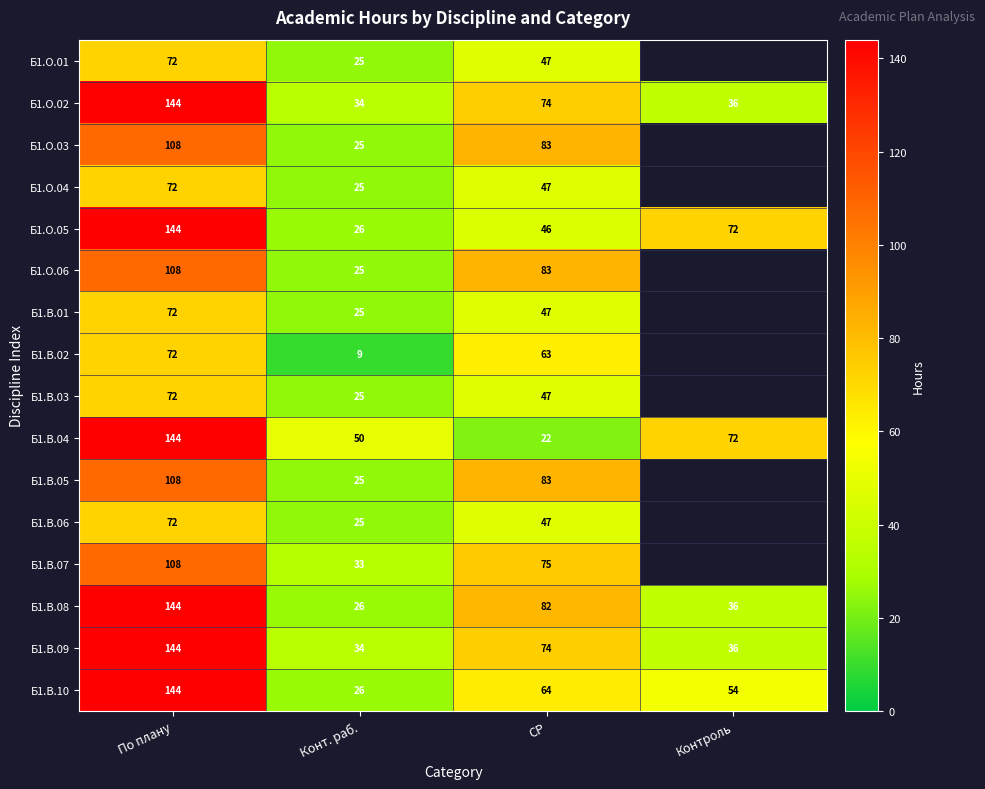

At which category is the sum across all series the highest?

По плану